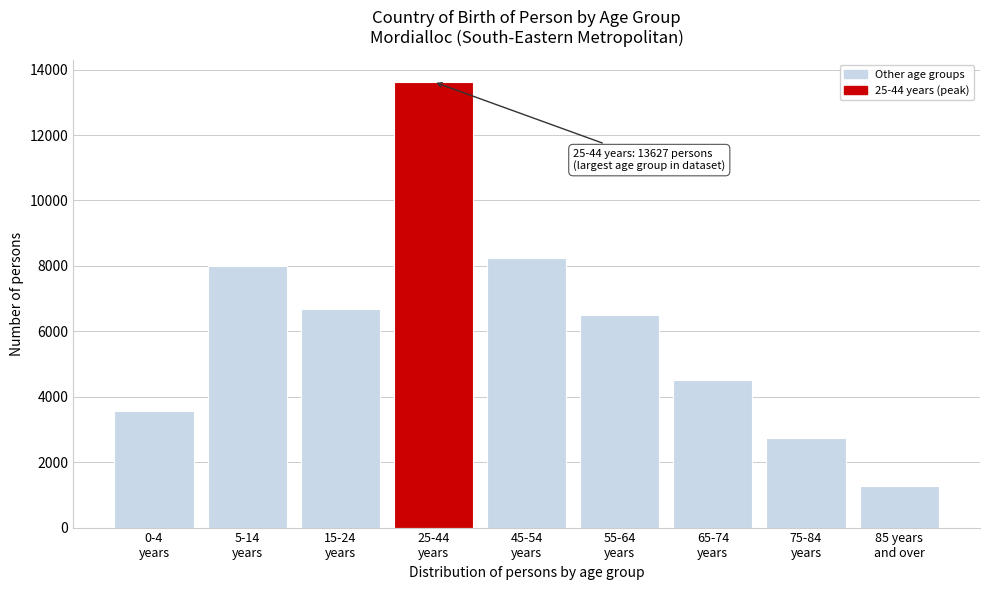

Reading right to left, list all the values displayed in this chart.

1272	2733	4523	6495	8237	13627	6668	8011	3557